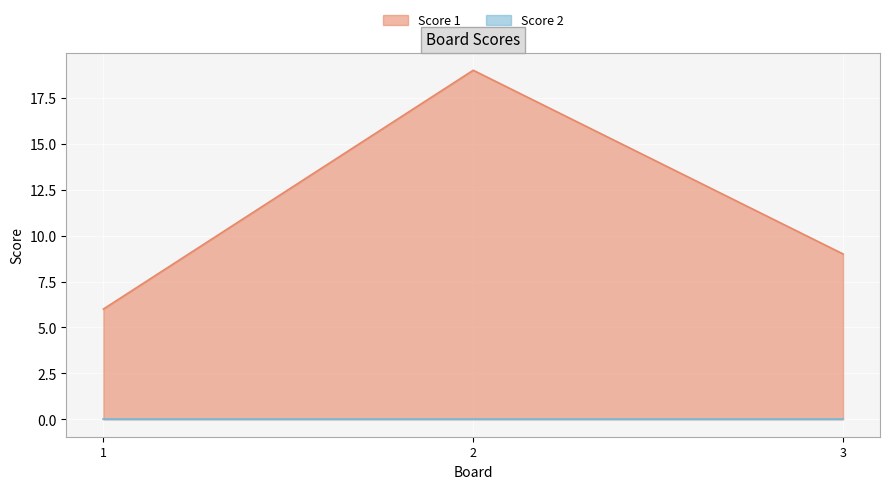

Is it true that the value at 2 is 5?

False